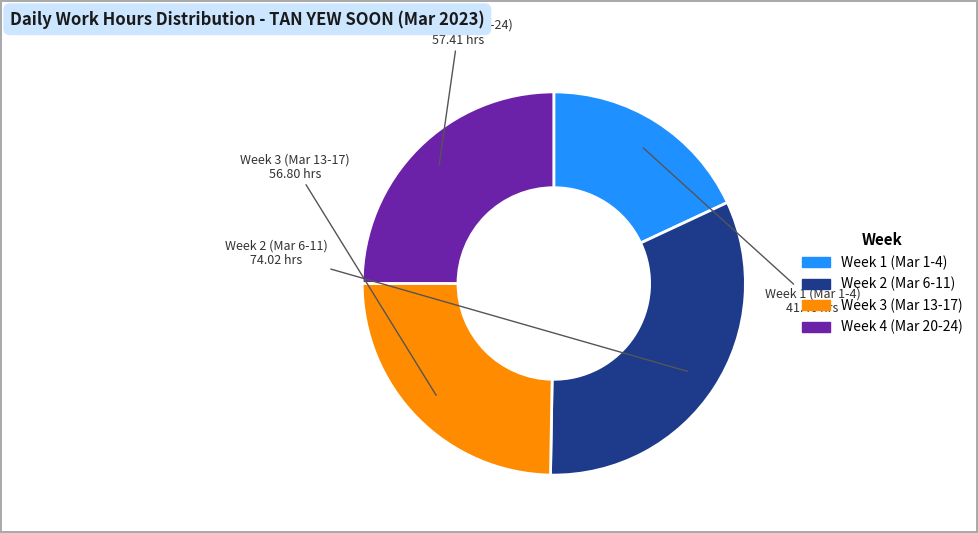

Is there a majority slice in this chart?

No